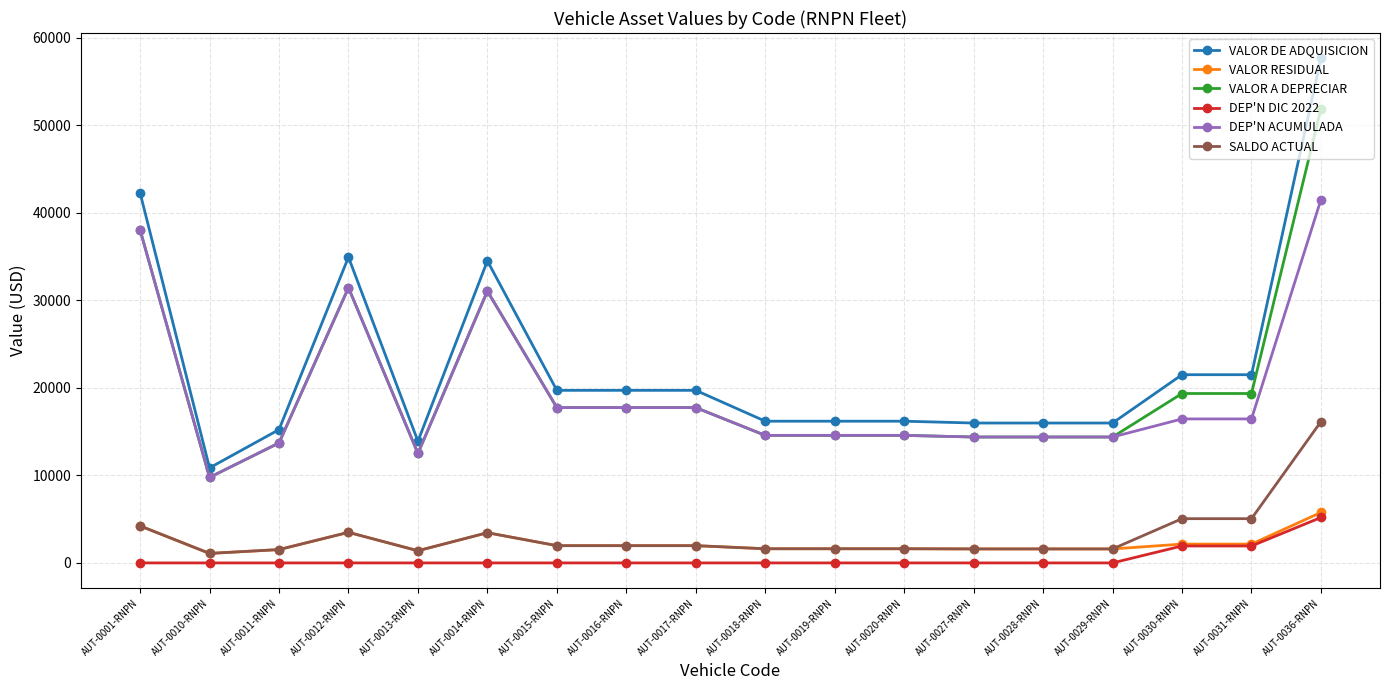

What position from the right is AUT-0013-RNPN?

14